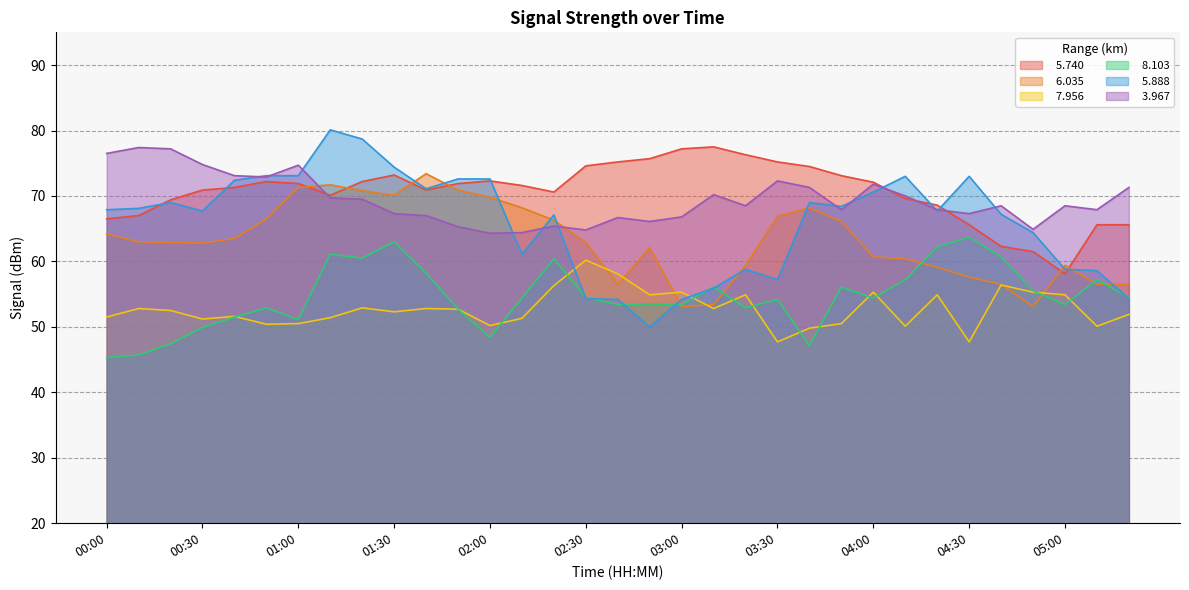

True or false:   3.967 and   8.103 cross at least once.

False